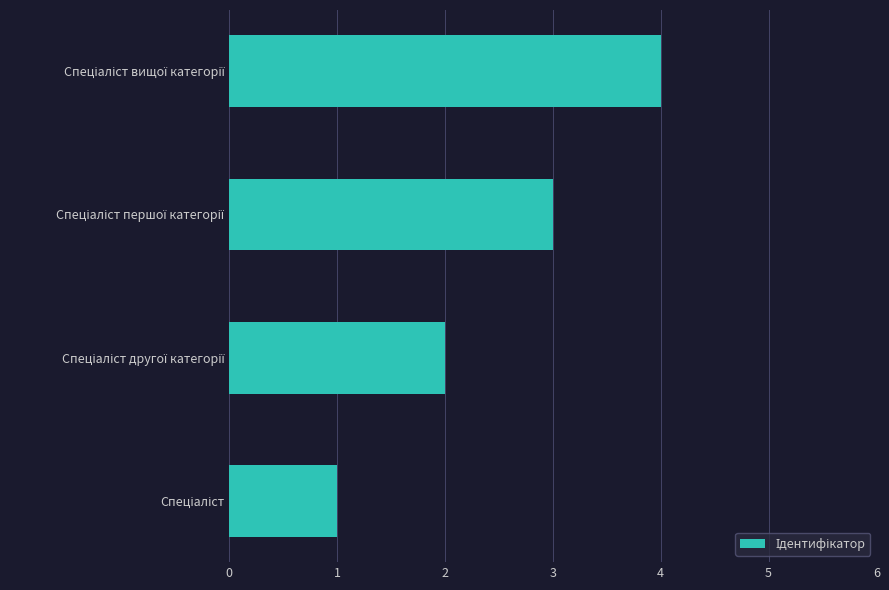

What is the sum of all values?

10